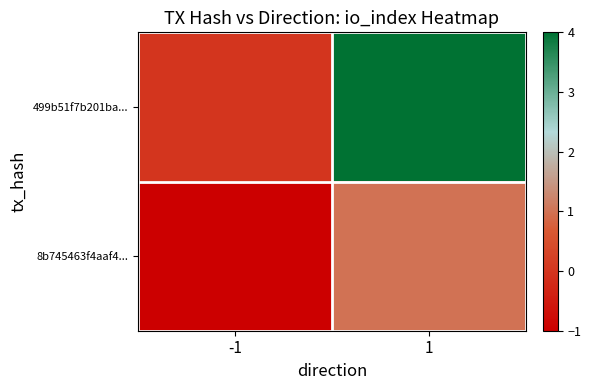

How many series are shown in this chart?

2